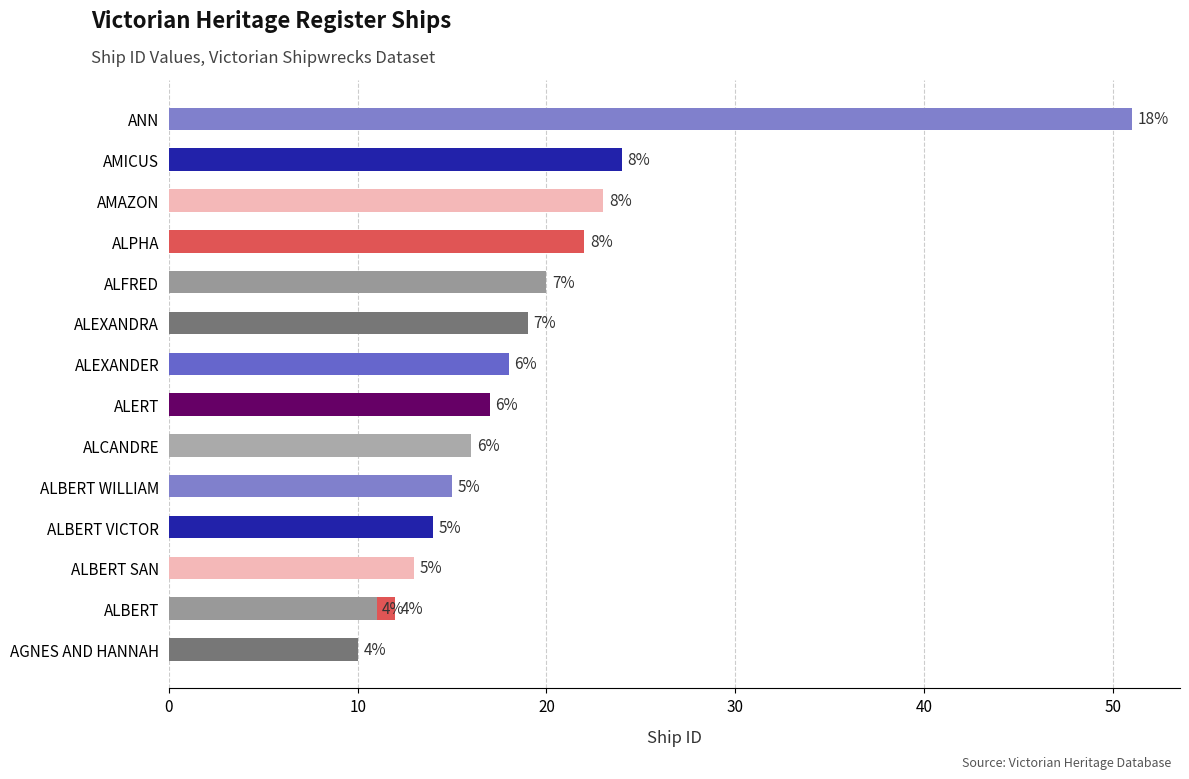

True or false: the data shows 35 at AMICUS.

False